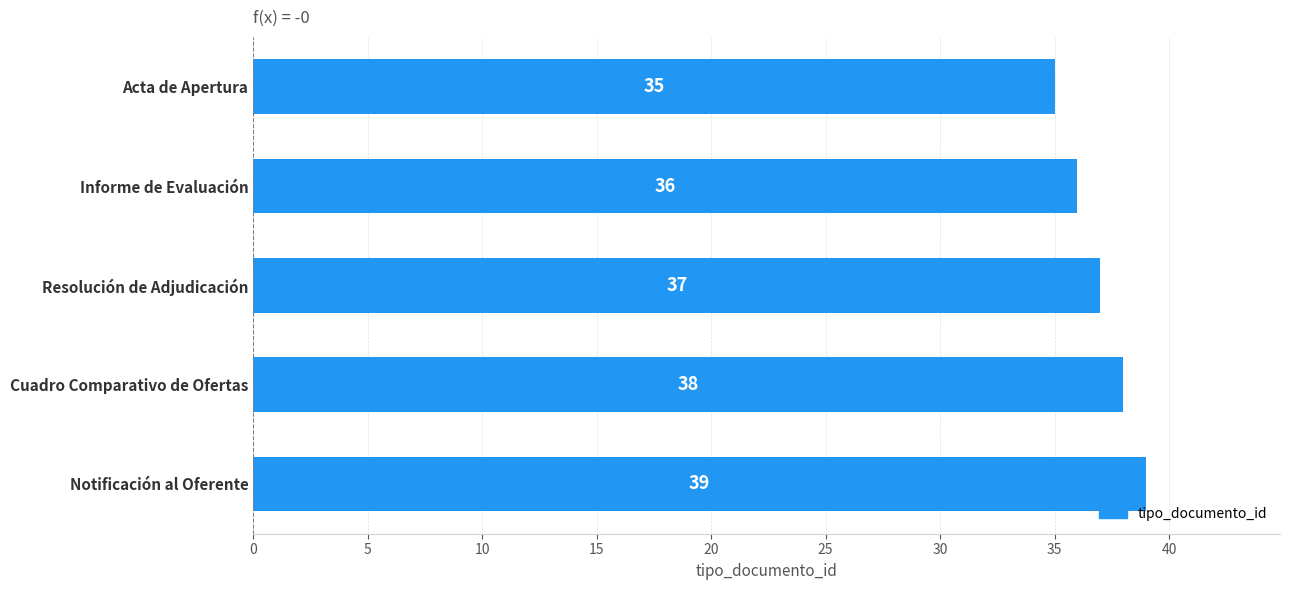

What is the average value?

37